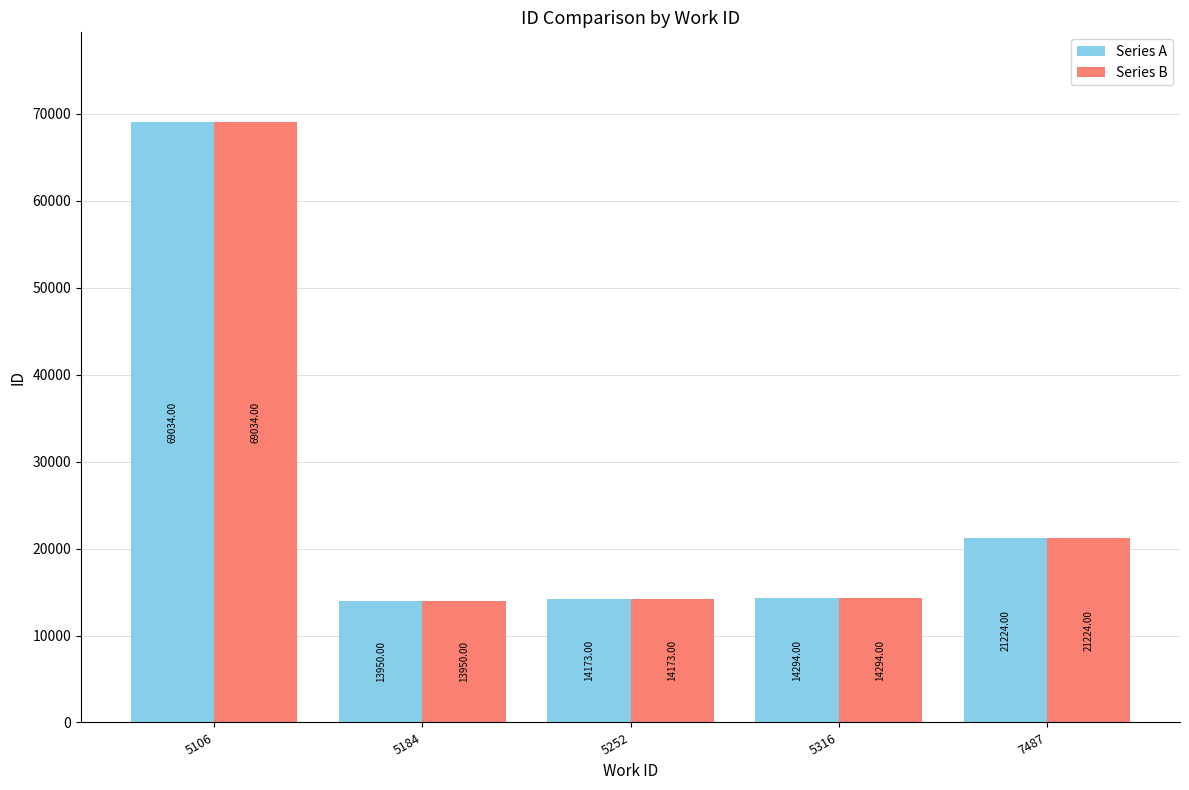

What is the value of the Series B bar at the 2nd from the left?

13950